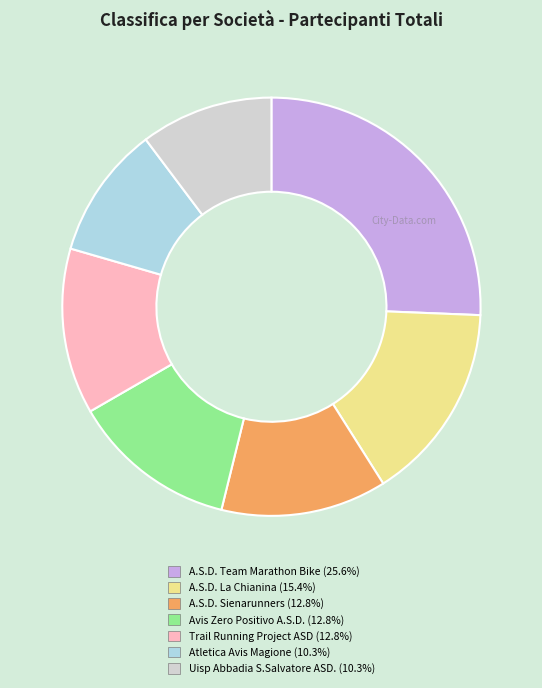

Do A.S.D. La Chianina (15.4%) and Avis Zero Positivo A.S.D. (12.8%) together represent more than half of the pie?

No